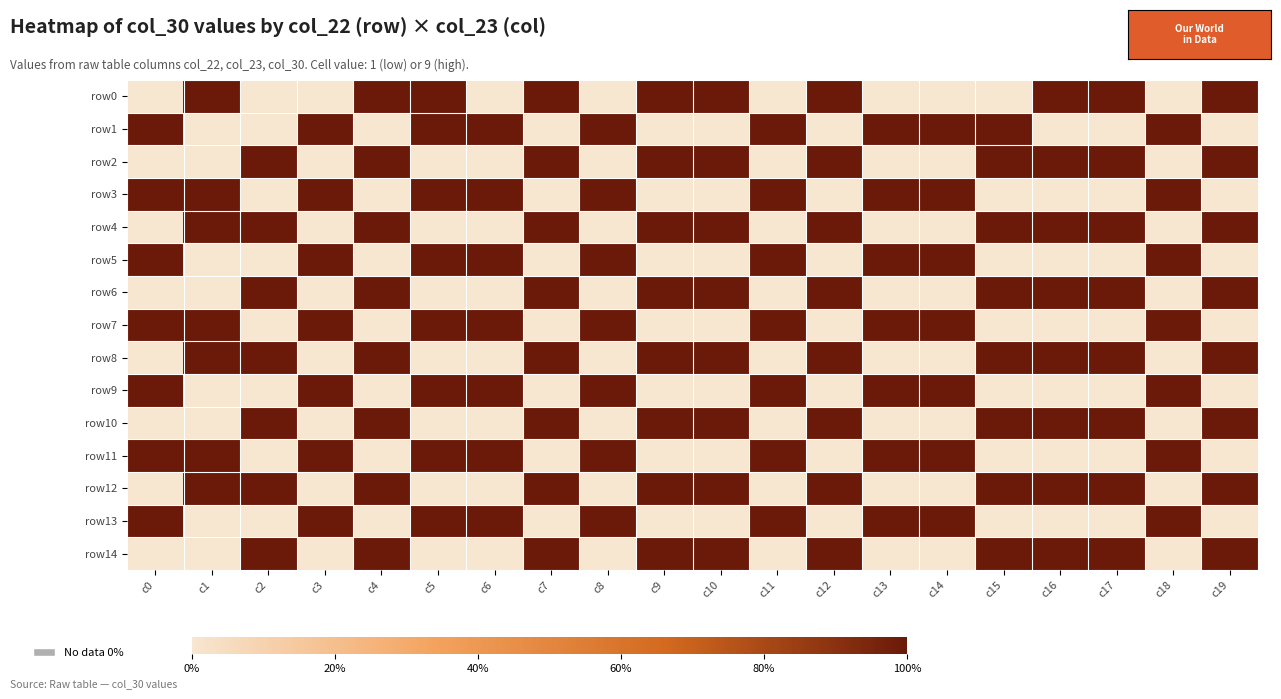

Which series has the largest range (max minus min)?

row0